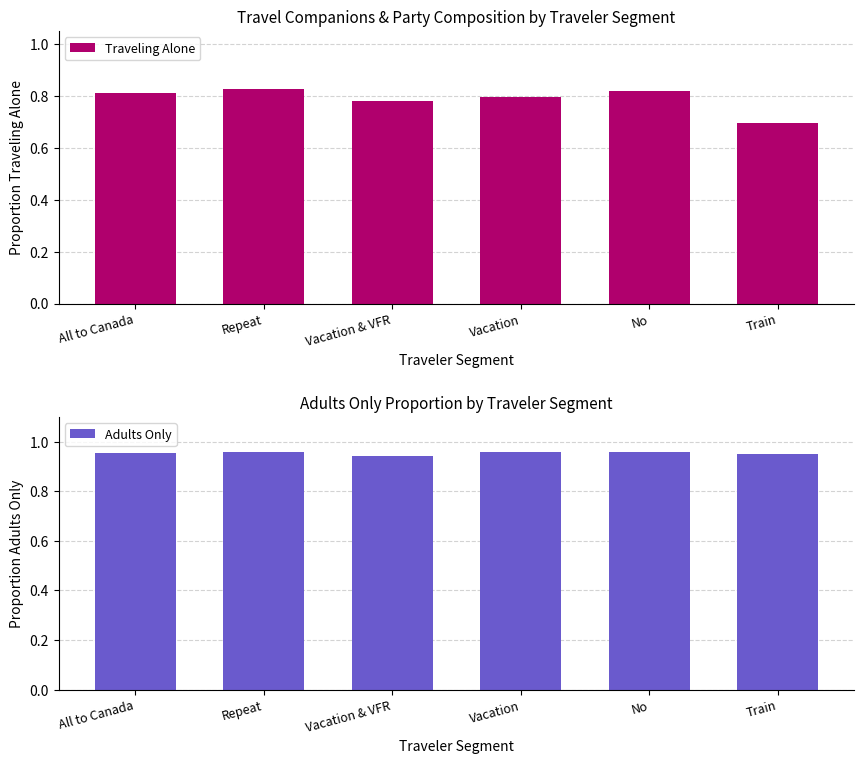

Reading left to right, list all the values displayed in this chart.

Traveling Alone: 0.8	0.8	0.8	0.8	0.8	0.7
Adults Only: 1.0	1.0	0.9	1.0	1.0	0.9